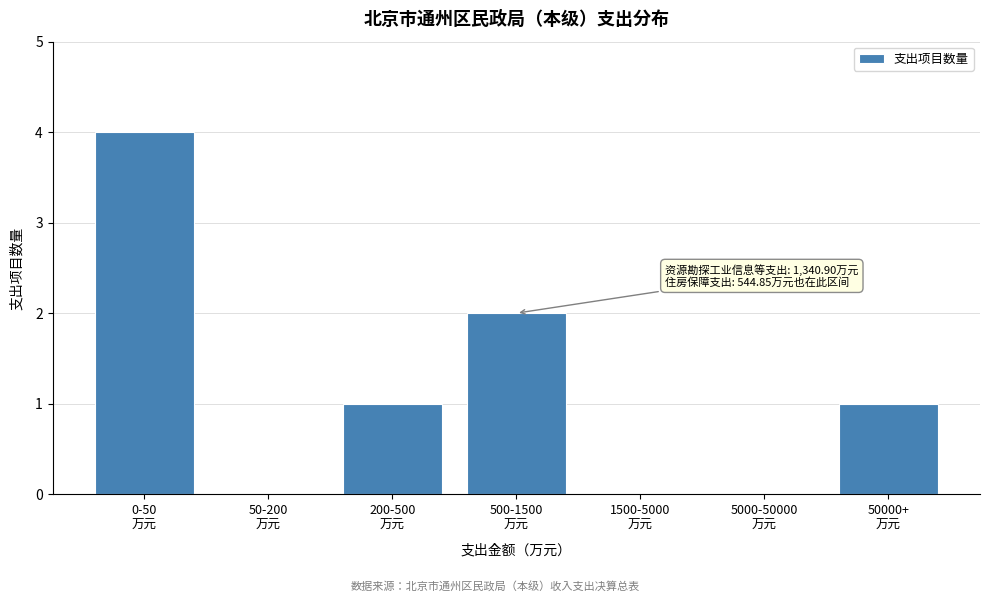

What is the maximum value shown in the chart?

4